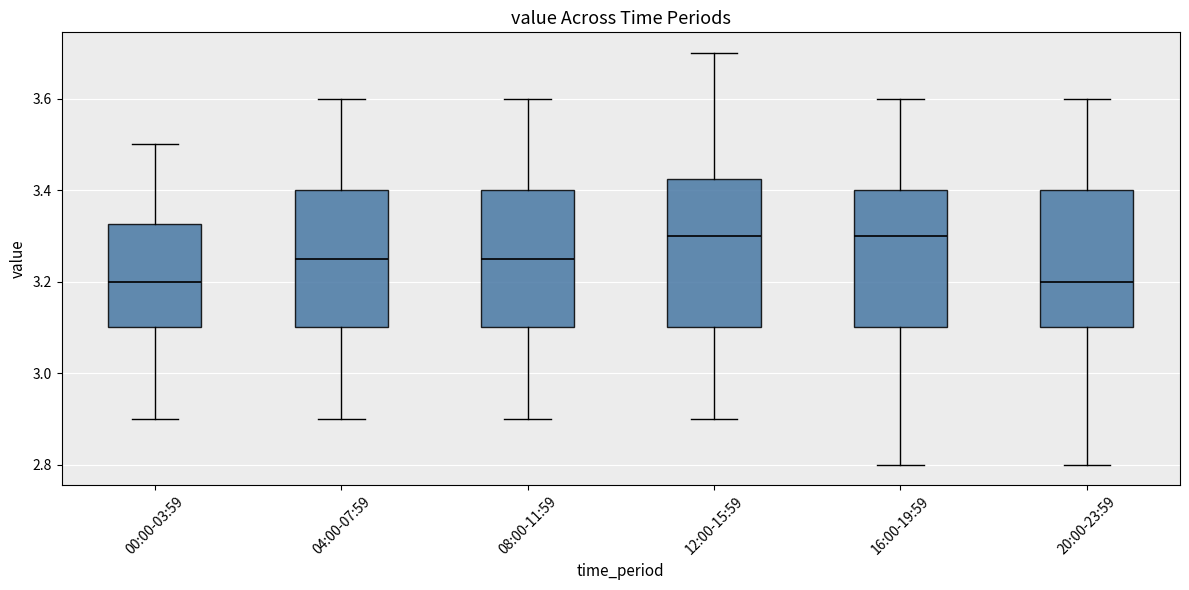

Reading left to right, read every box against the y-axis: the position of its median line, the range the box covers, and the ends of its whiskers. The values are not printed on the chart, so give them approximately, as read against the axis.

00:00-03:59: median 3.20, box 3.10 to 3.32, whiskers 2.90 to 3.50
04:00-07:59: median 3.26, box 3.10 to 3.40, whiskers 2.90 to 3.60
08:00-11:59: median 3.26, box 3.10 to 3.40, whiskers 2.90 to 3.60
12:00-15:59: median 3.30, box 3.10 to 3.42, whiskers 2.90 to 3.70
16:00-19:59: median 3.30, box 3.10 to 3.40, whiskers 2.80 to 3.60
20:00-23:59: median 3.20, box 3.10 to 3.40, whiskers 2.80 to 3.60